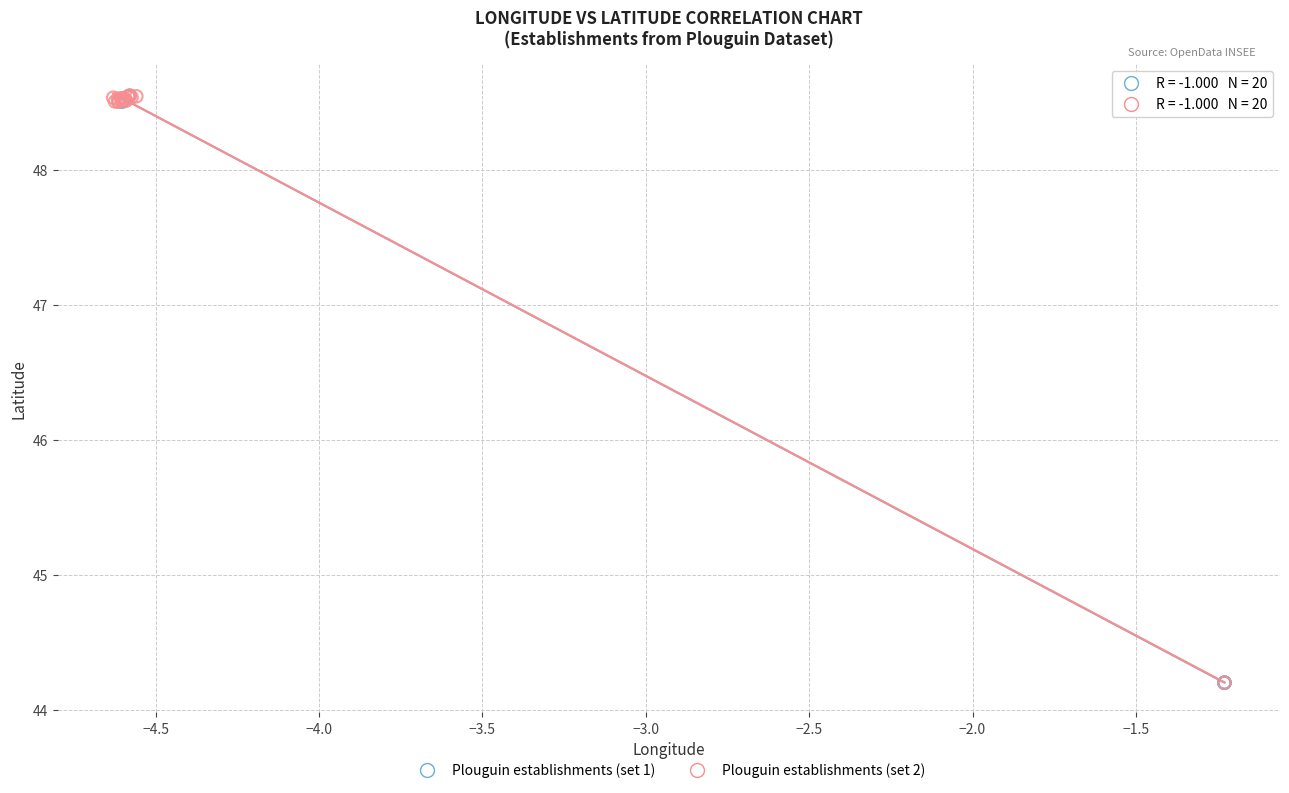

What are all the series names shown in the legend?

Plouguin establishments (set 1), Plouguin establishments (set 2)